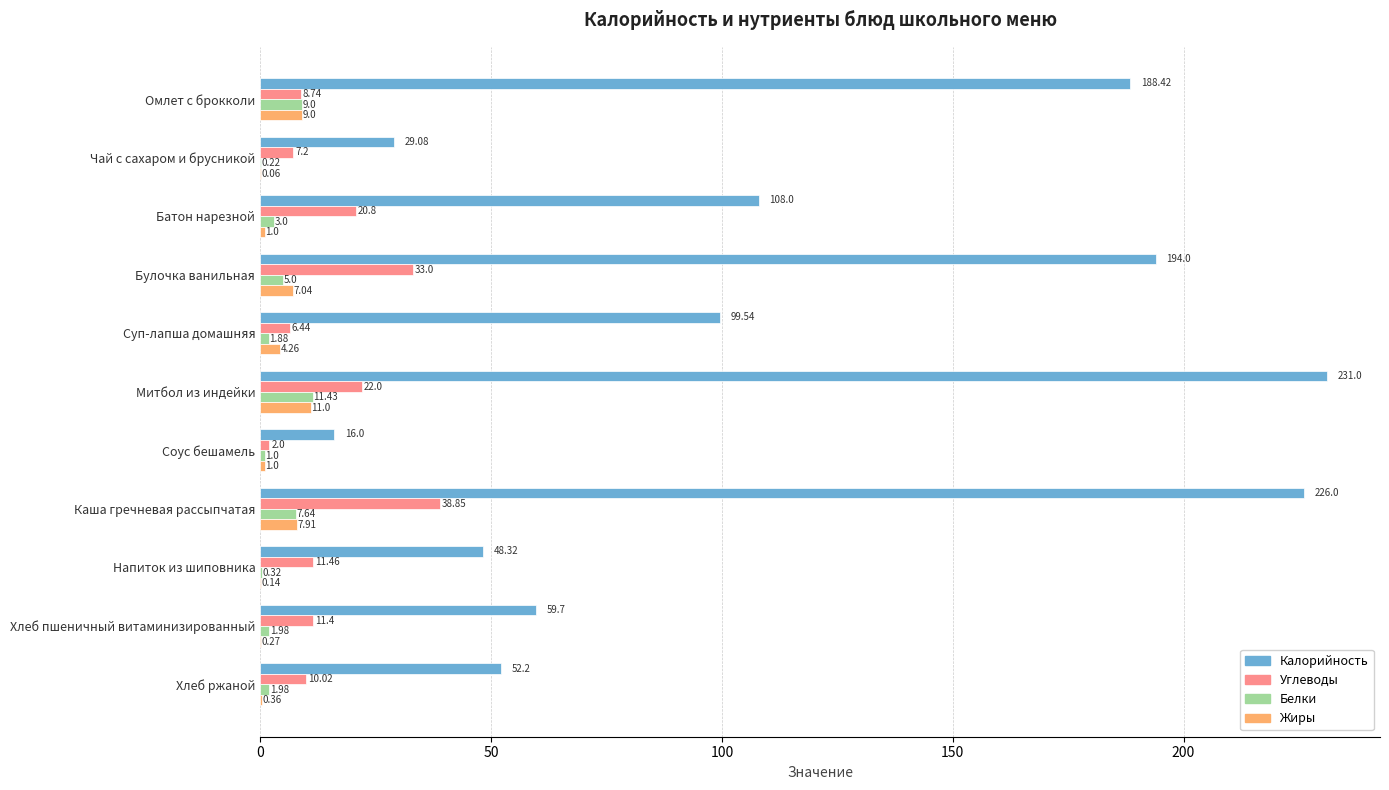

Which category has the highest value in the Жиры series?

Митбол из индейки